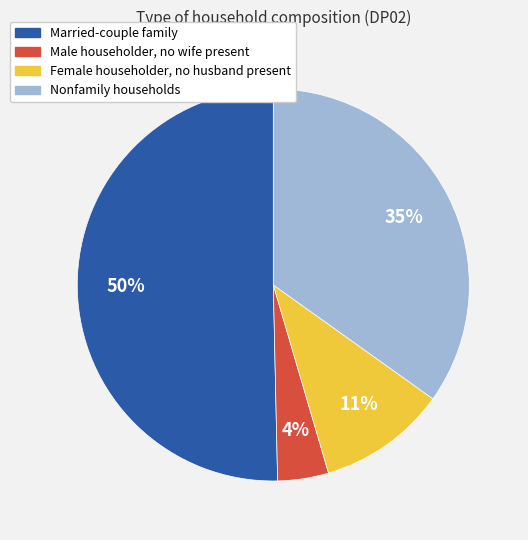

Which has a higher value, Nonfamily households or Male householder, no wife present?

Nonfamily households